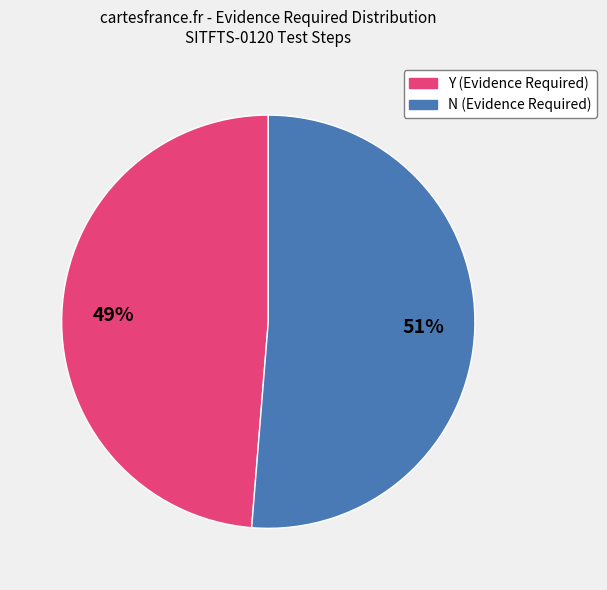

Rank the categories by value from lowest to highest.

Y, N